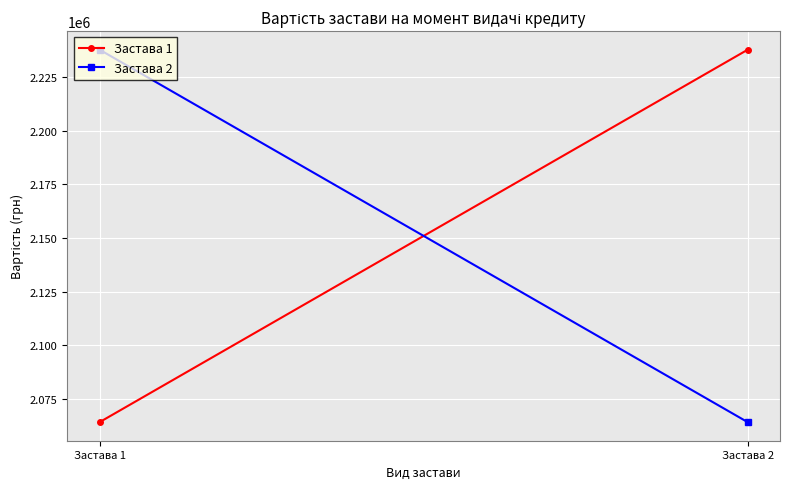

What is the sum of all Застава 1 values?

4301900